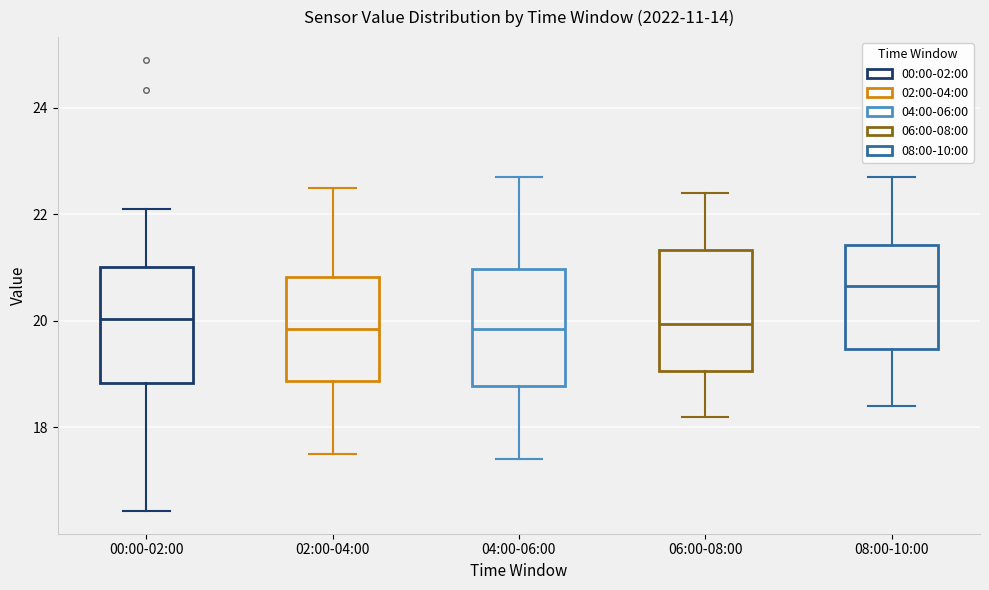

Where does the median line of the box for 02:00-04:00 sit on the y-axis? The values are not printed on the chart, so give them approximately, as read against the axis.

19.8